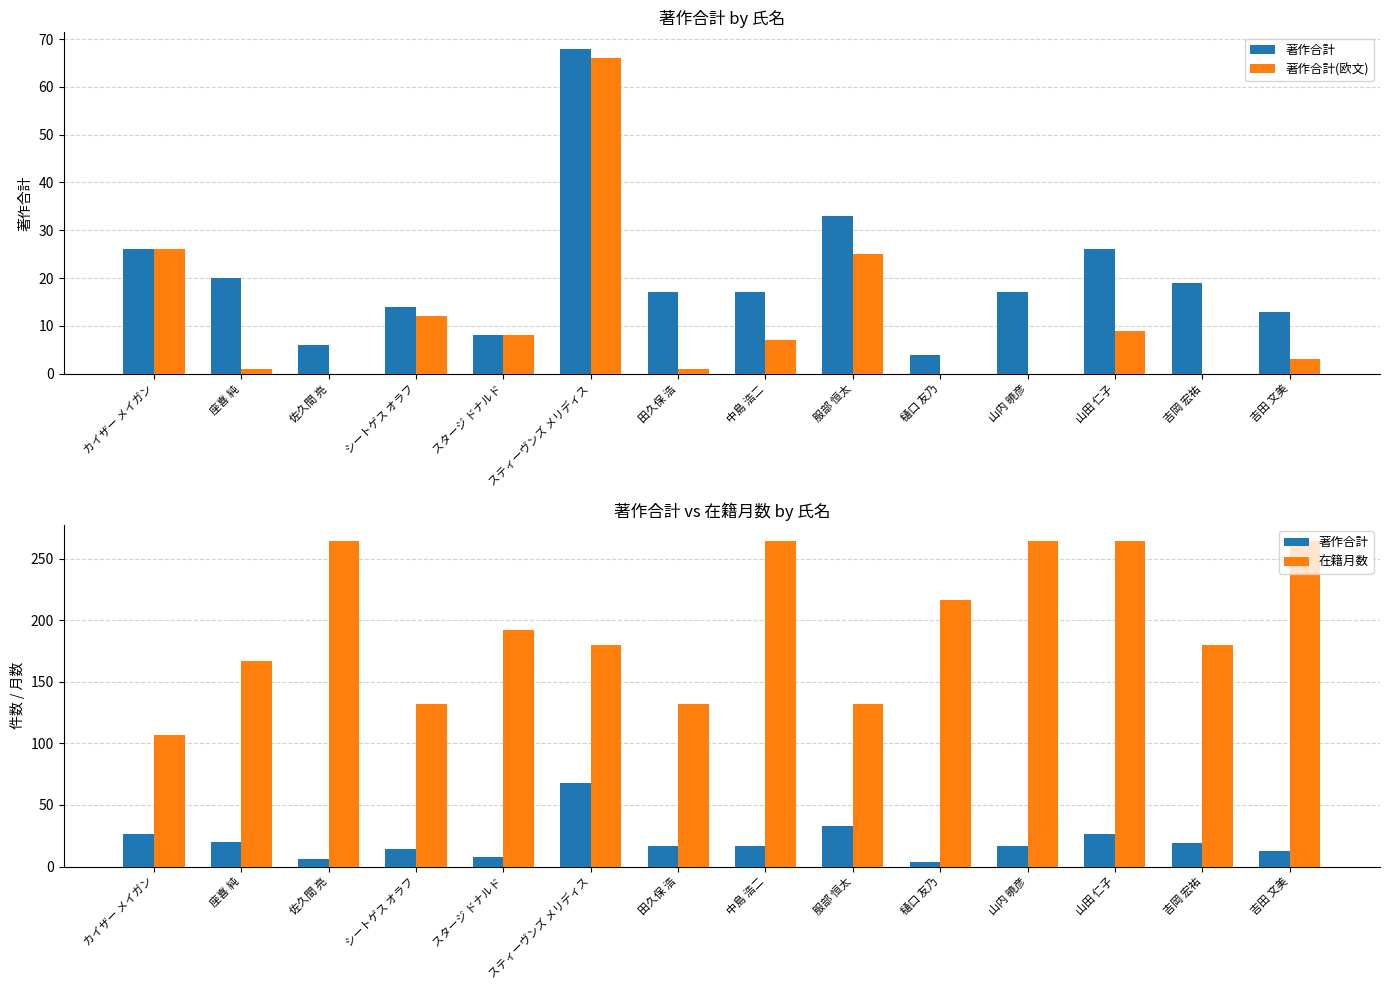

What is the value of the 著作合計(欧文) bar at the 14th from the left?

3